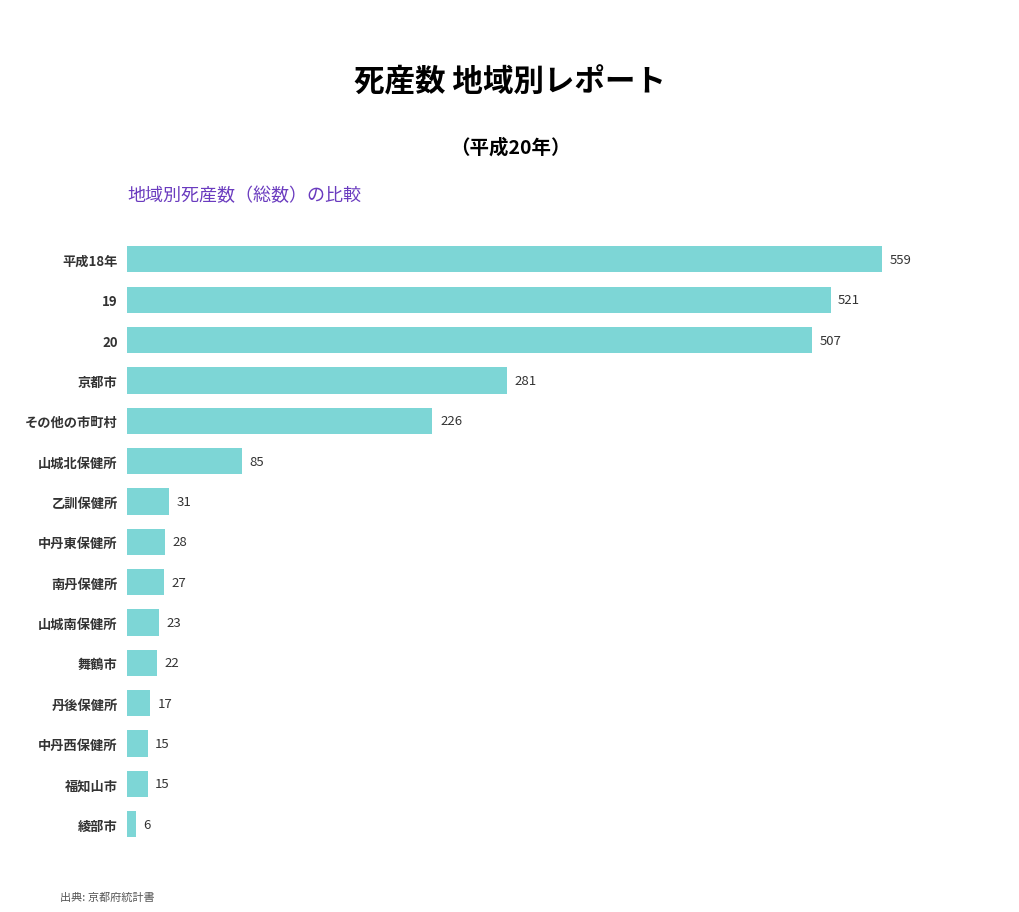

Reading top to bottom, what are all the values shown in this chart?

559	521	507	281	226	85	31	28	27	23	22	17	15	15	6